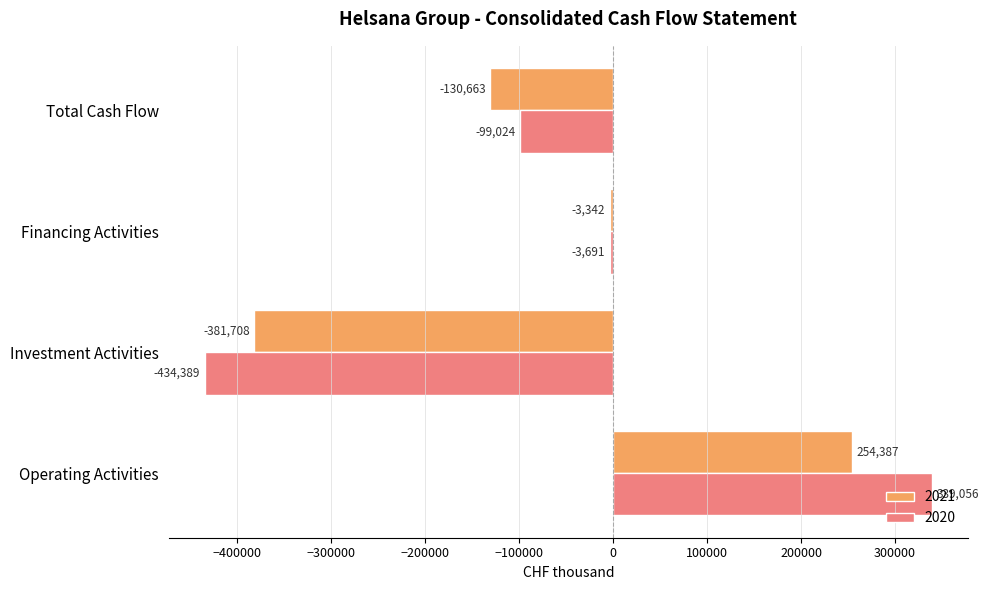

List the series in order of their overall mean, lowest first.

2021, 2020